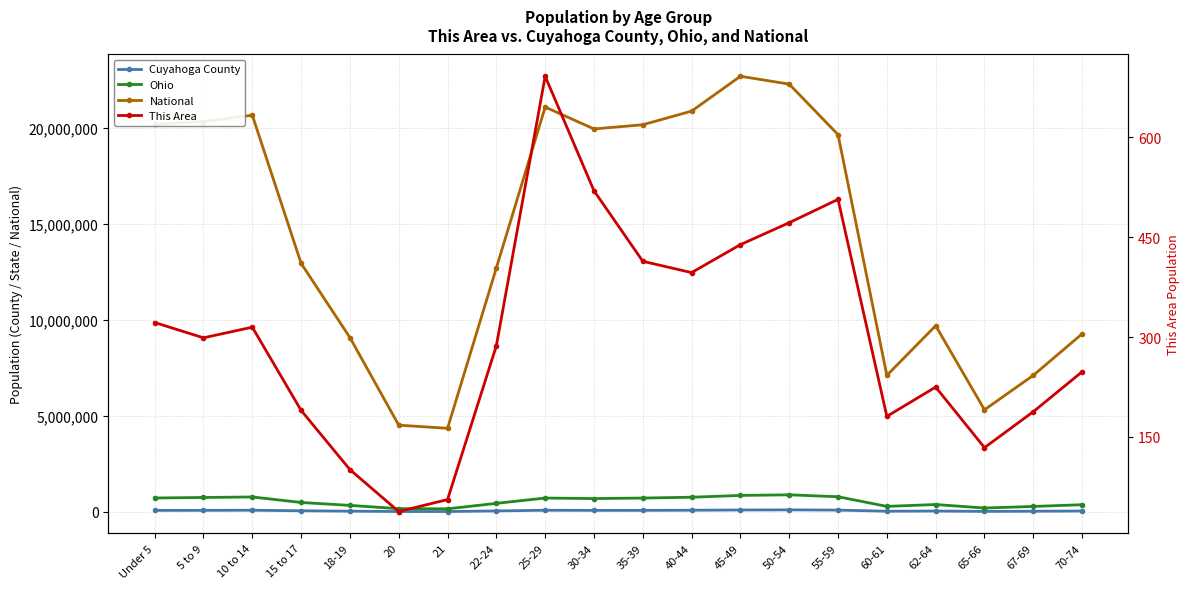

What is the label of the 3rd point from the right?

65-66